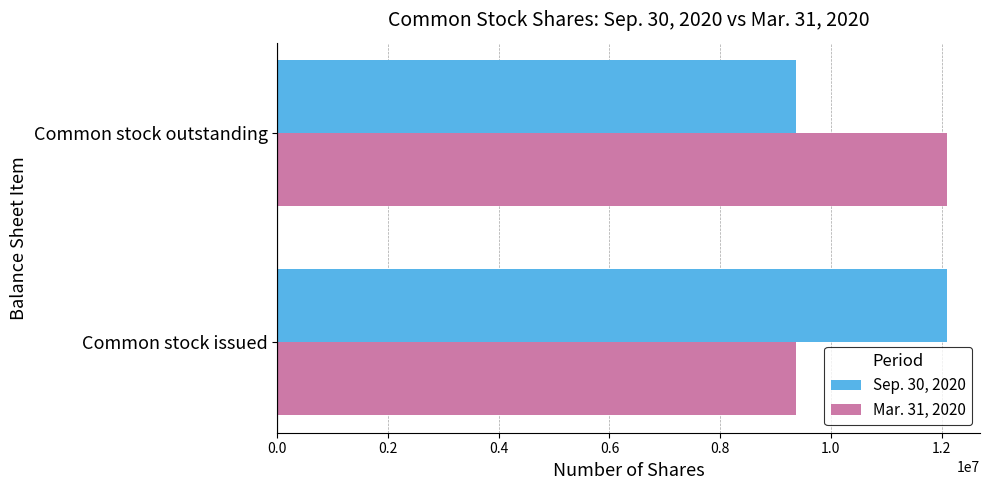

What is the total value across all series at Common stock issued?

21455186